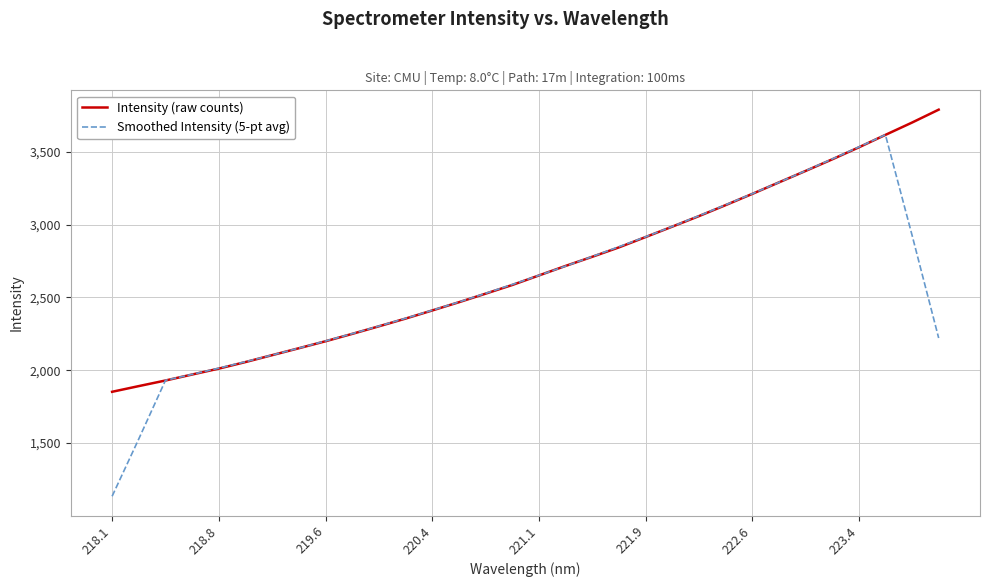

True or false: Intensity (raw counts) has more than 1 points higher than both neighbors.

False